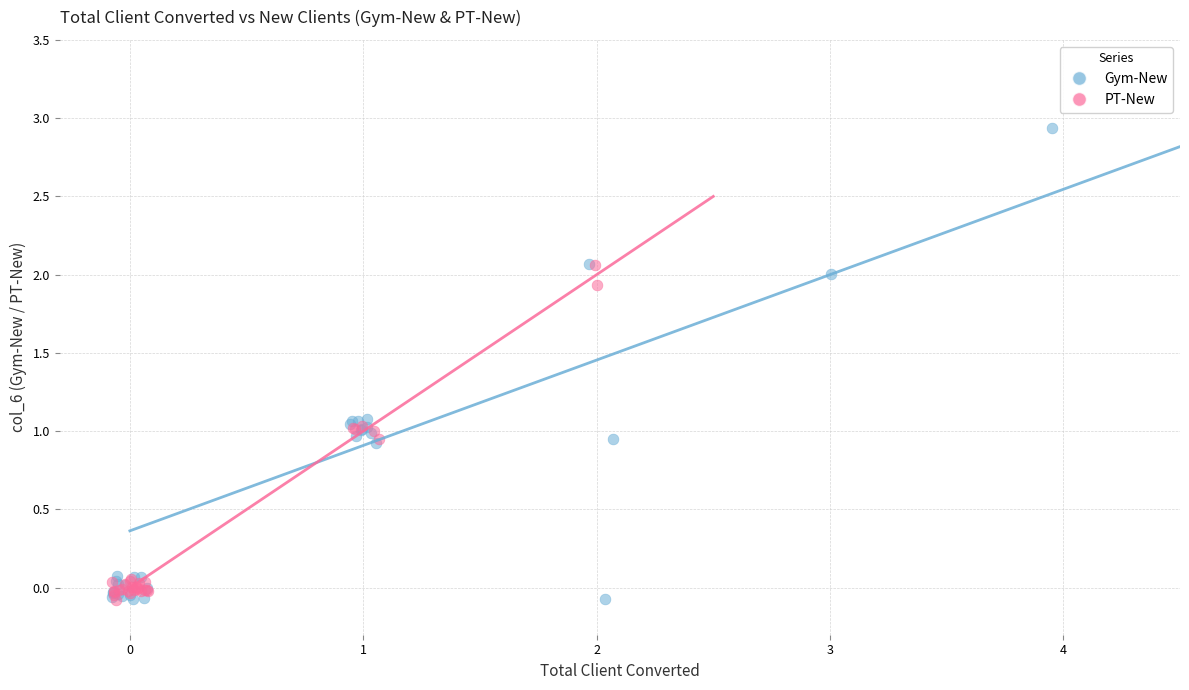

Which series contains the highest Y value?

Gym-New